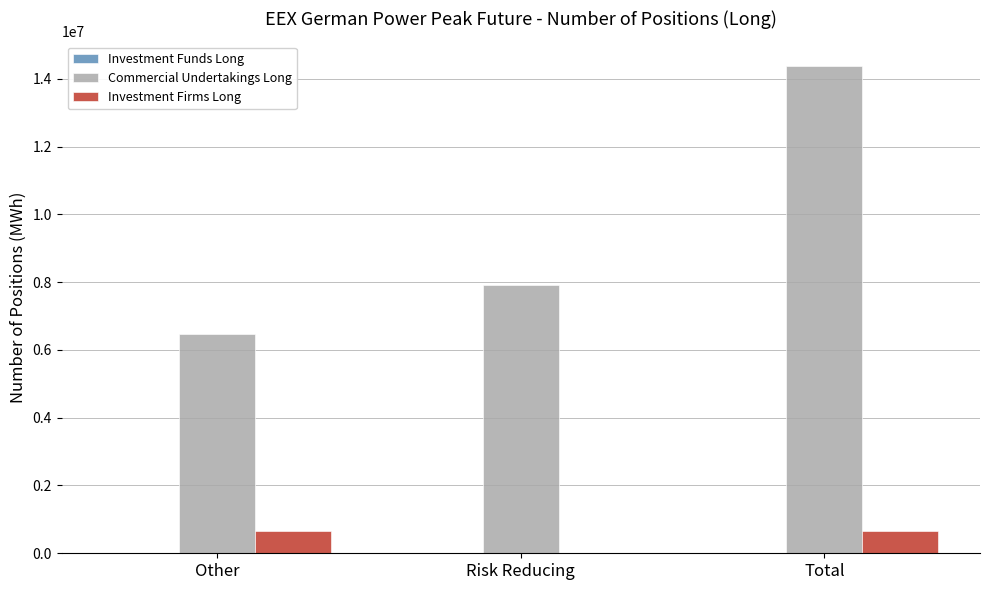

Count the Commercial Undertakings Long values in the range 6456384 to 14382708.

3